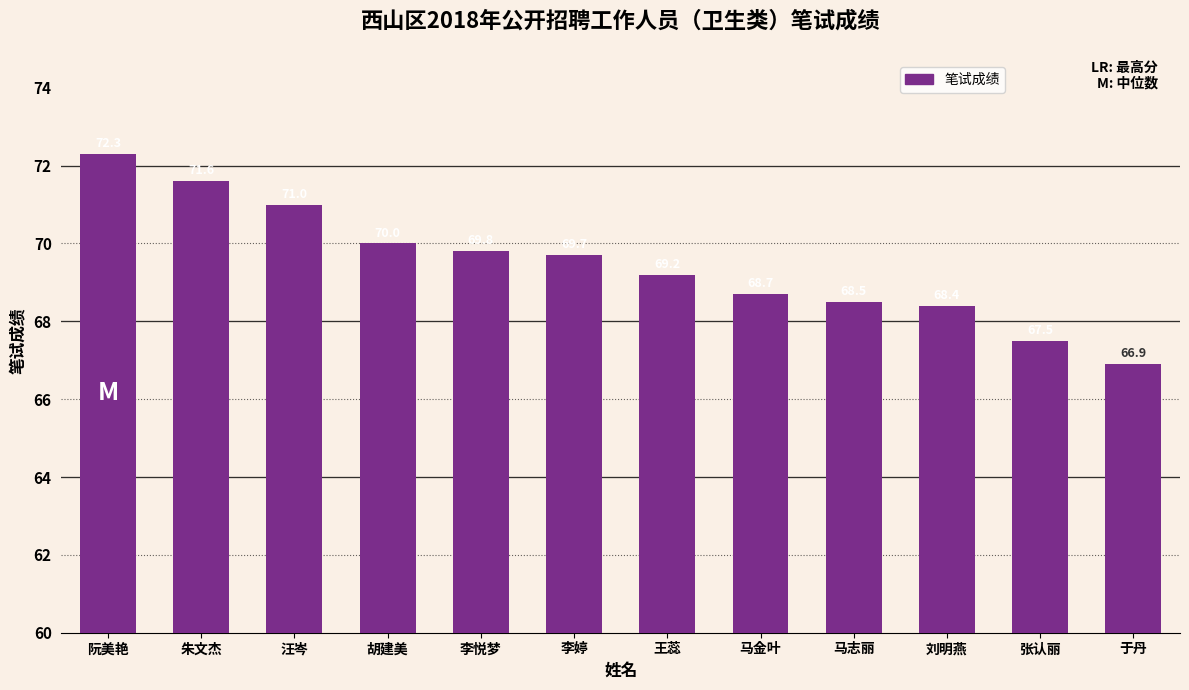

What is the sum of all values?

833.6